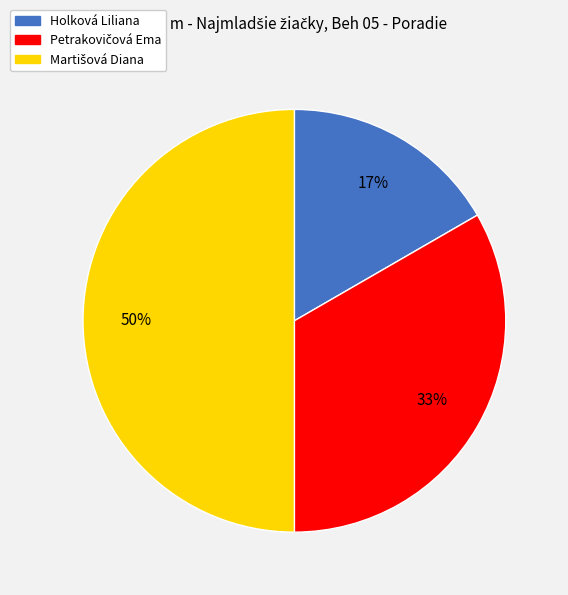

True or false: Holková Liliana accounts for 17% of the total.

True